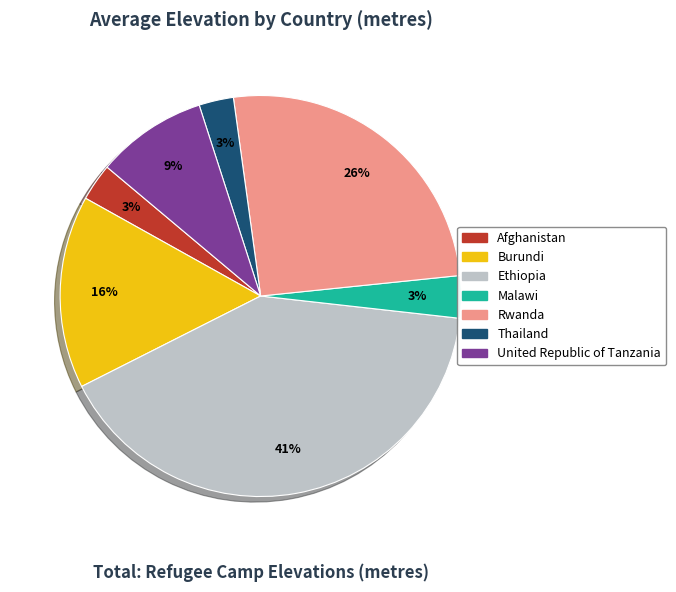

The Burundi slice represents 7% of the pie. True or false?

False